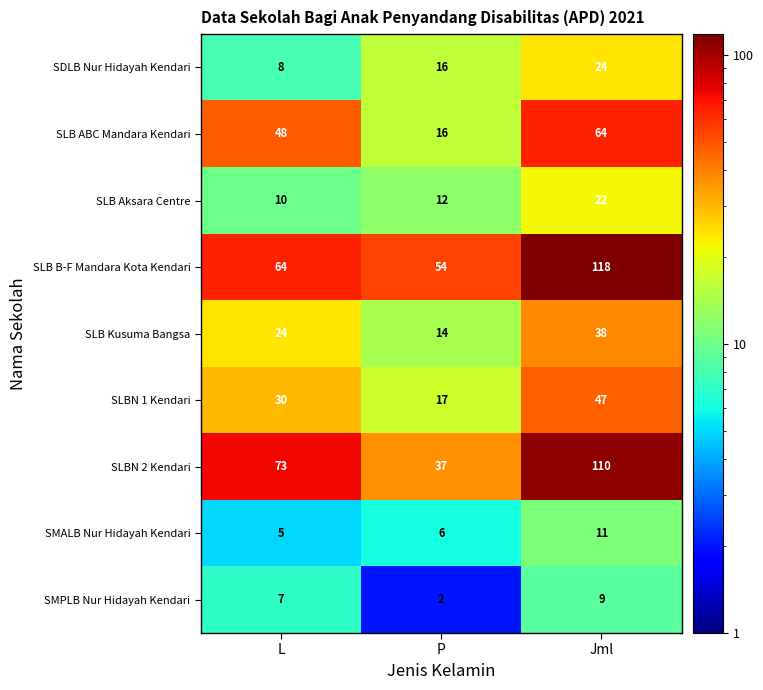

Read the SLBN 1 Kendari value at L, to the nearest 10.

30